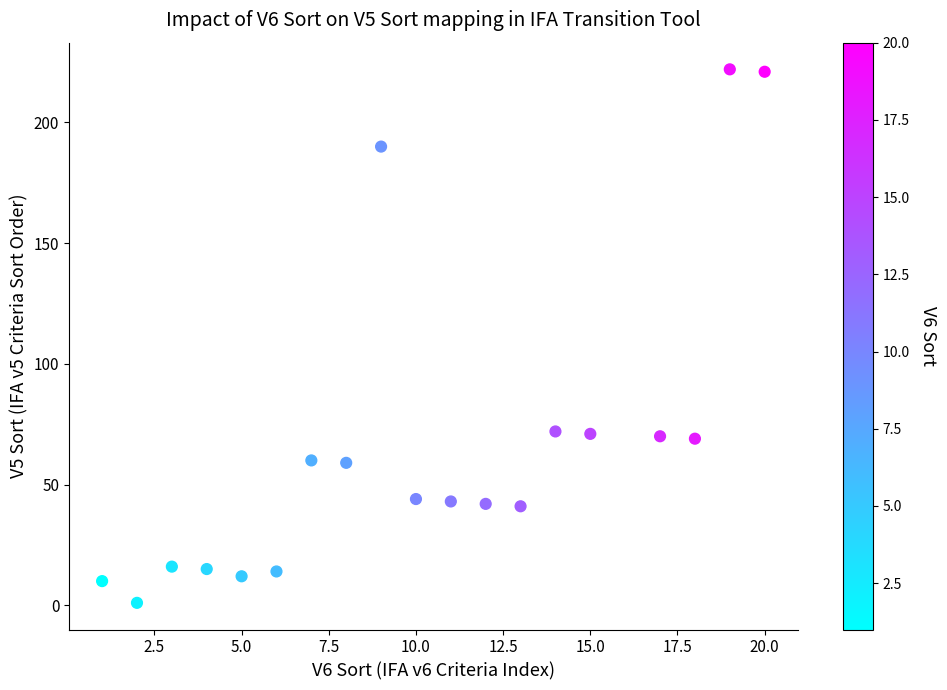

What is the range of X values (max minus min)?

19